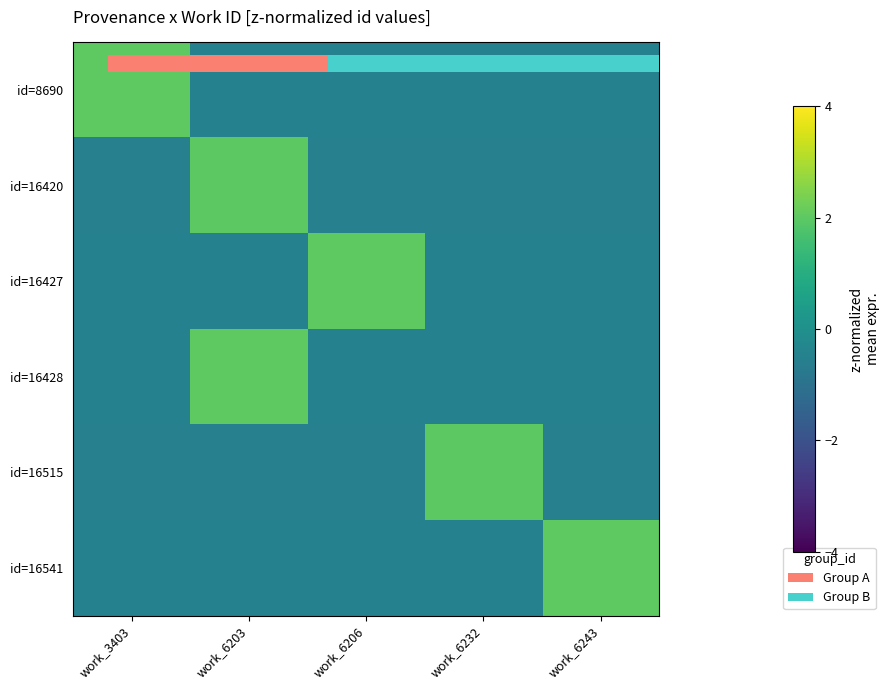

Between work_6203 and work_6243, which series saw the biggest shift?

id=16541